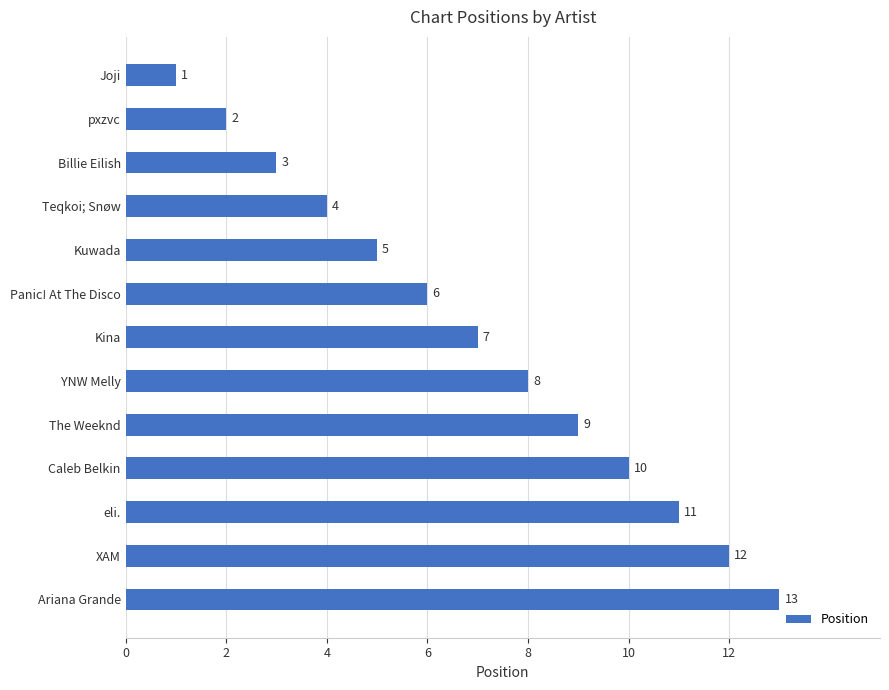

What is the greatest value displayed?

13